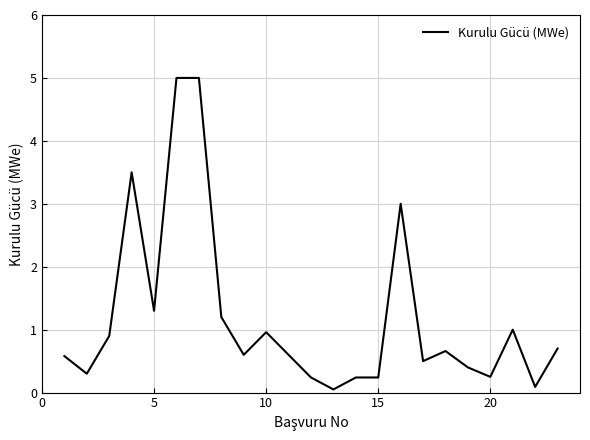

How many categories are shown in the chart?

23